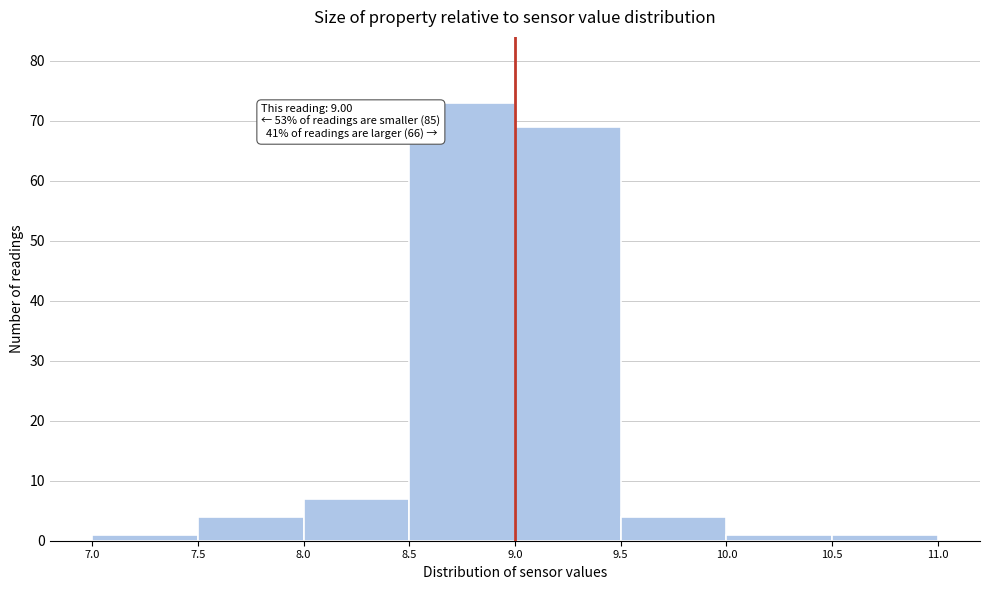

Which range on the x-axis has the tallest bar?

8.5 to 9.0